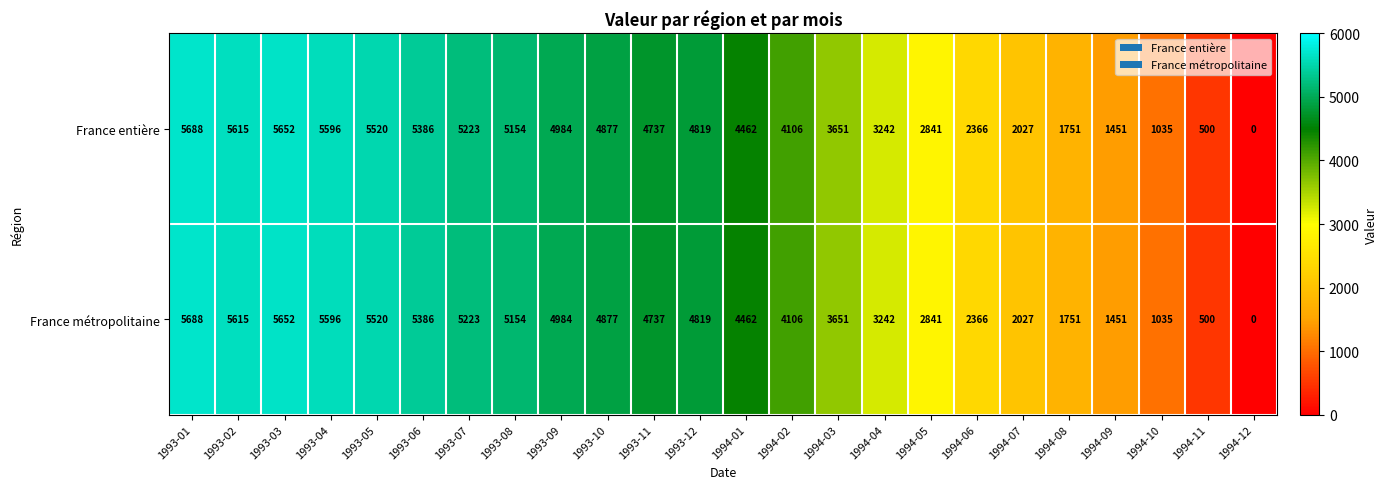

At which category is the sum across all series the highest?

1993-01